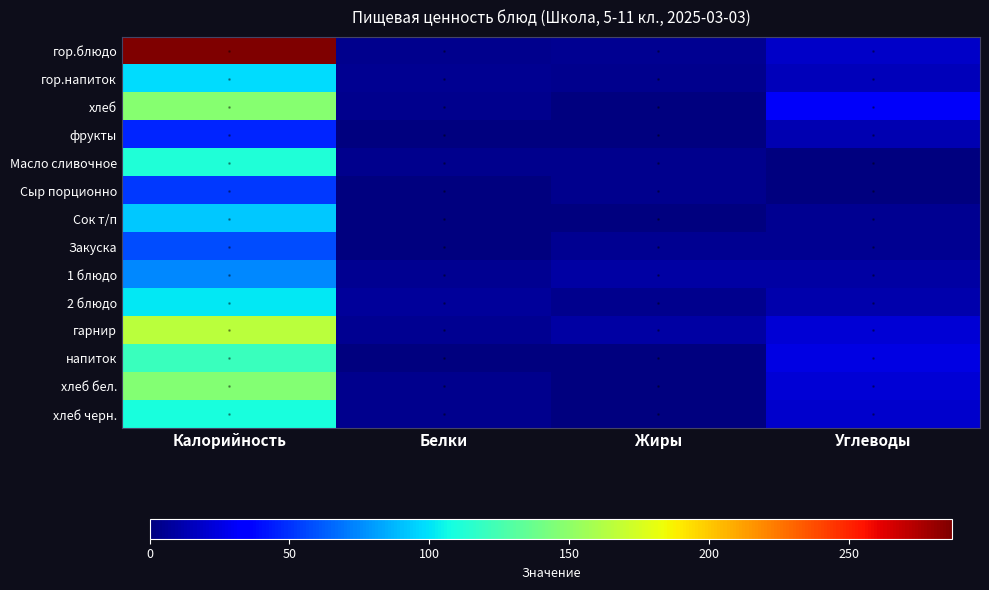

Which series has the largest total across all categories?

гор.блюдо